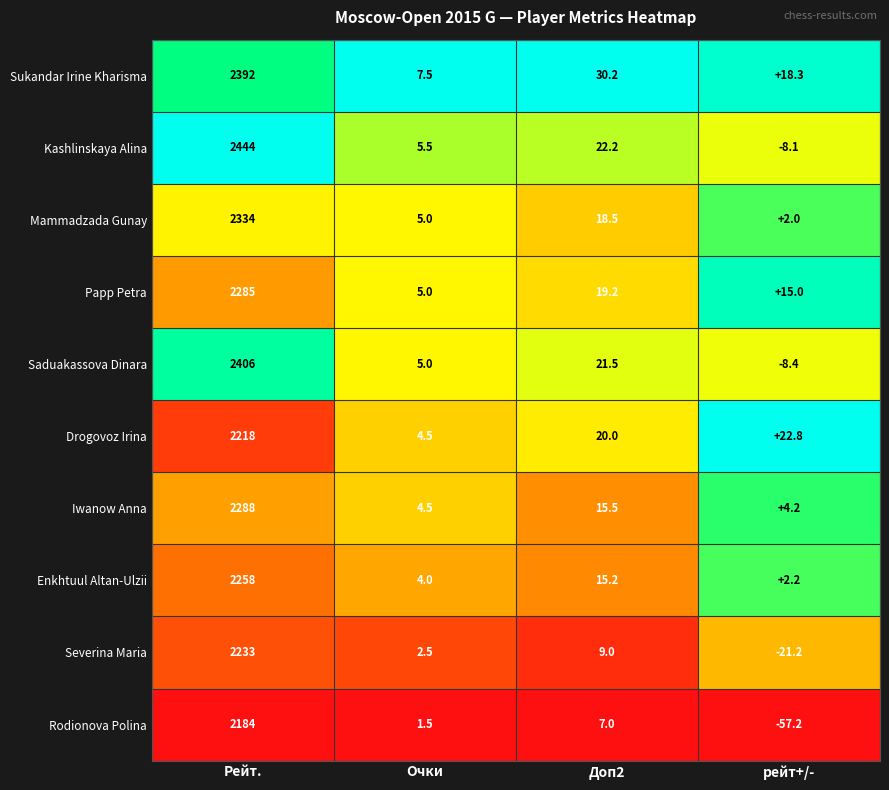

The Saduakassova Dinara series shows 1279.2 at Рейт.. True or false?

False